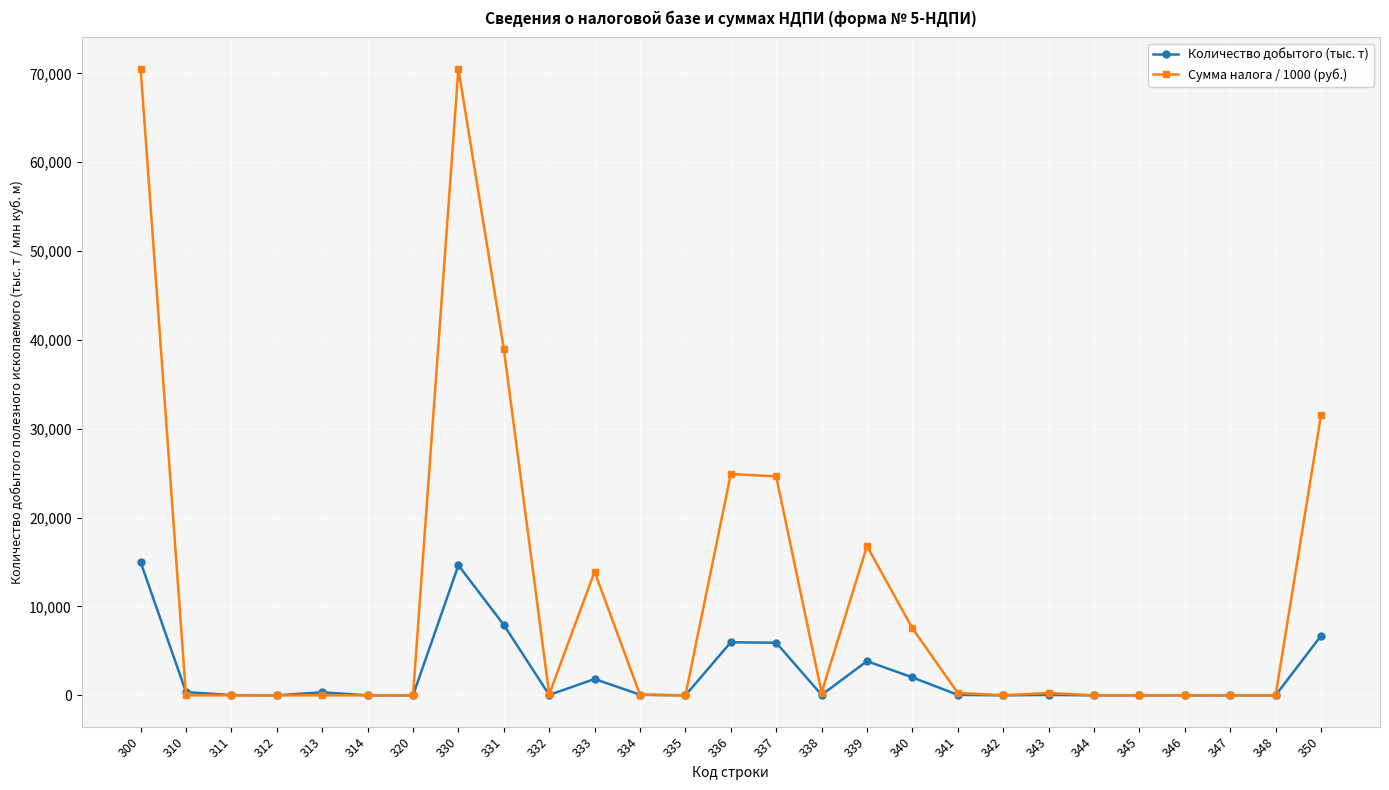

How many lines are shown in the chart?

2